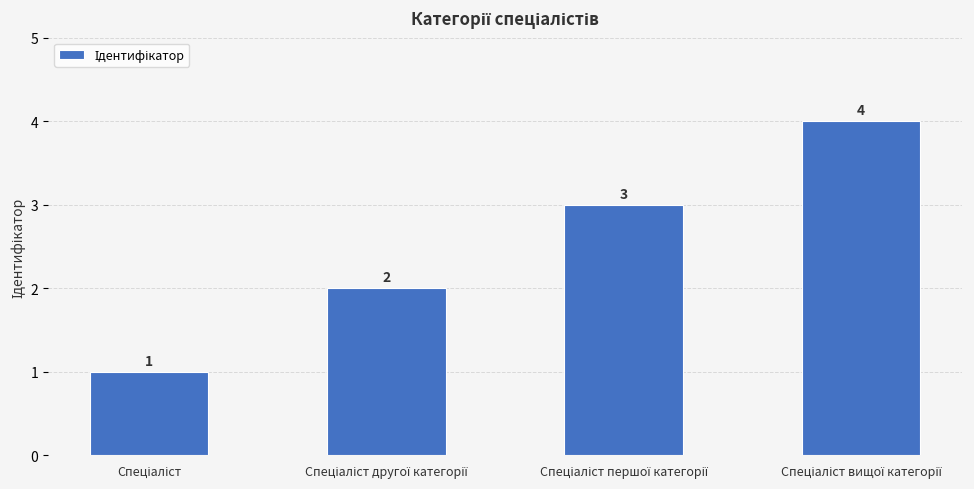

What is the sum of all values?

10